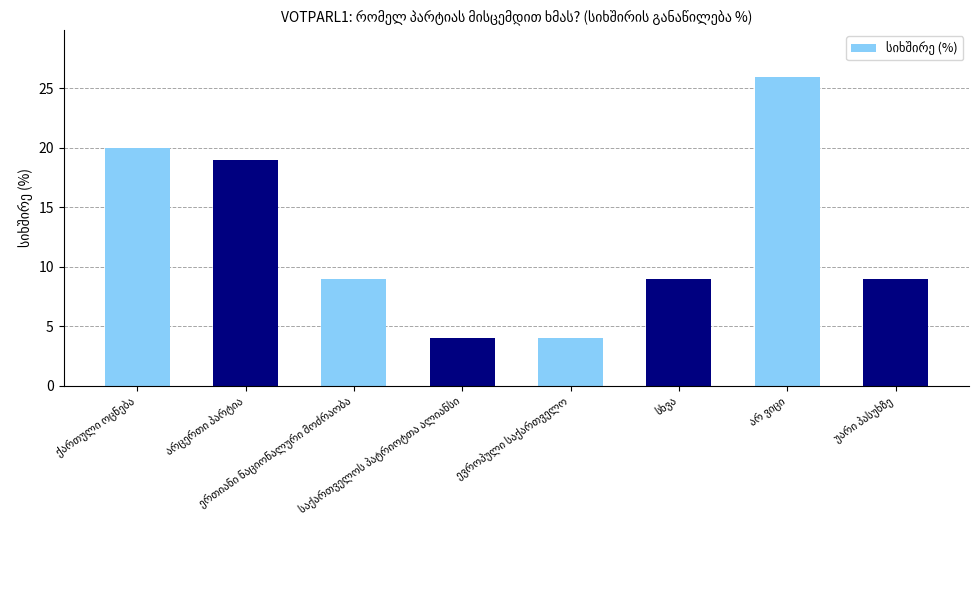

Reading left to right, what are all the values shown in this chart?

20	19	9	4	4	9	26	9